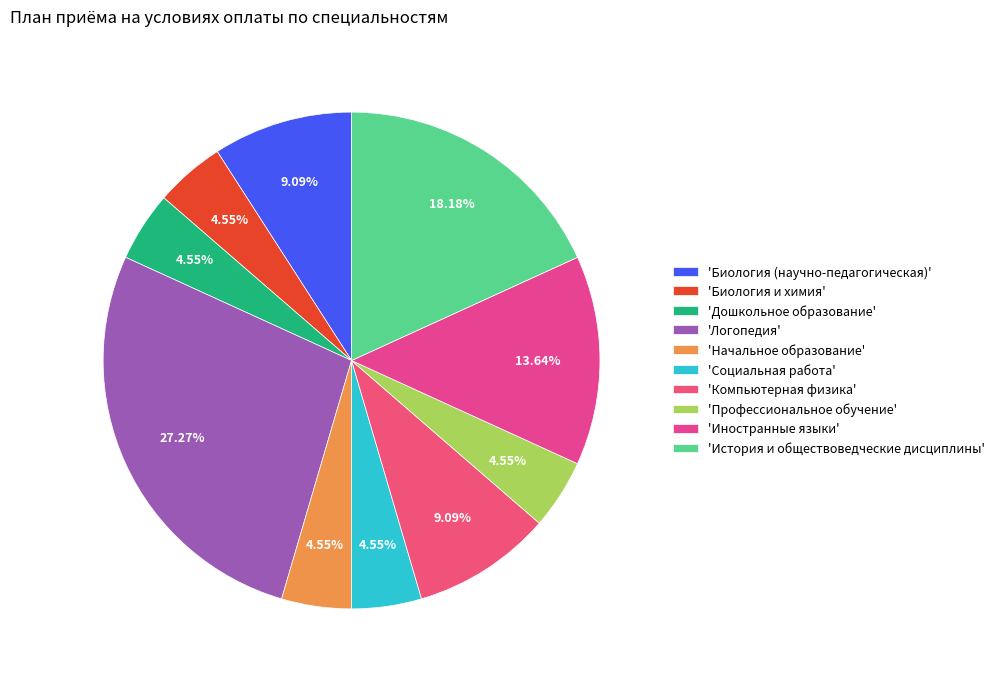

How many slices are in this pie chart?

10